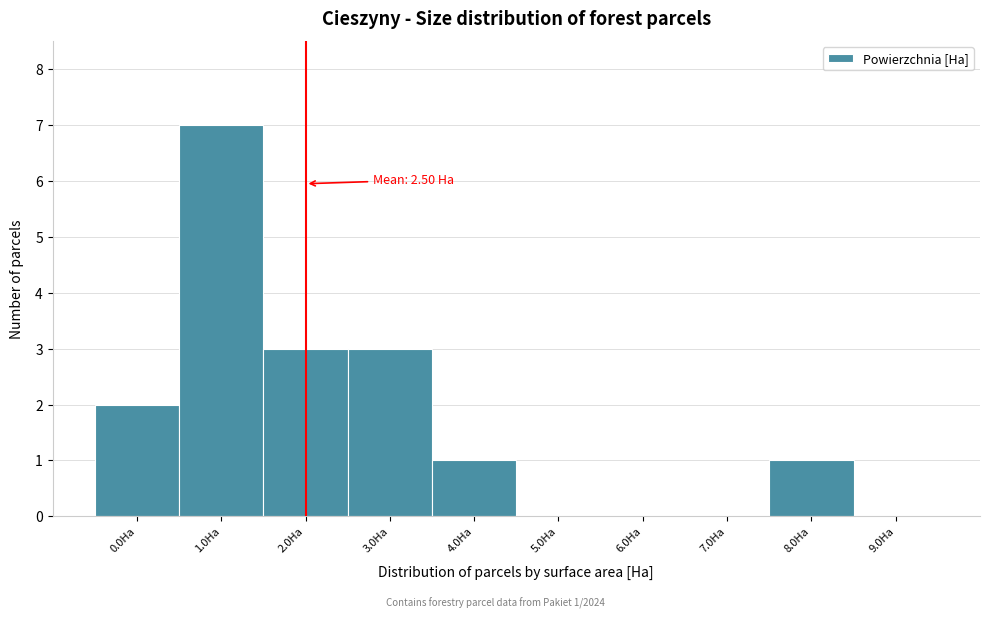

Reading left to right, list all the values displayed in this chart.

0.0Ha=2	1.0Ha=7	2.0Ha=3	3.0Ha=3	4.0Ha=1	5.0Ha=0	6.0Ha=0	7.0Ha=0	8.0Ha=1	9.0Ha=0